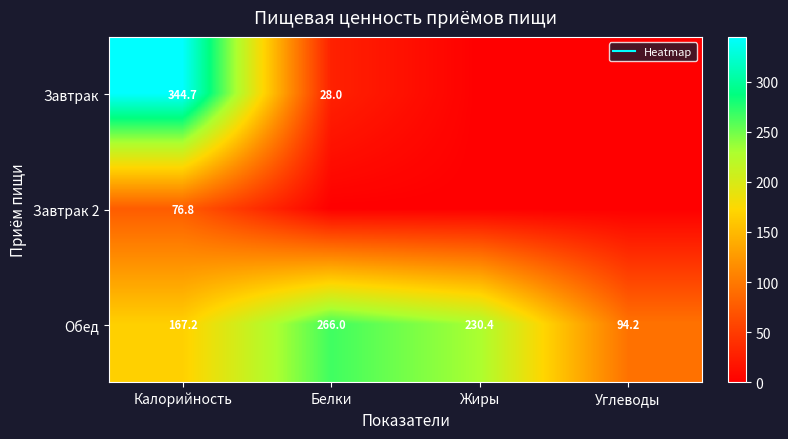

List the labels in order of Завтрак value, smallest first.

Жиры, Углеводы, Белки, Калорийность